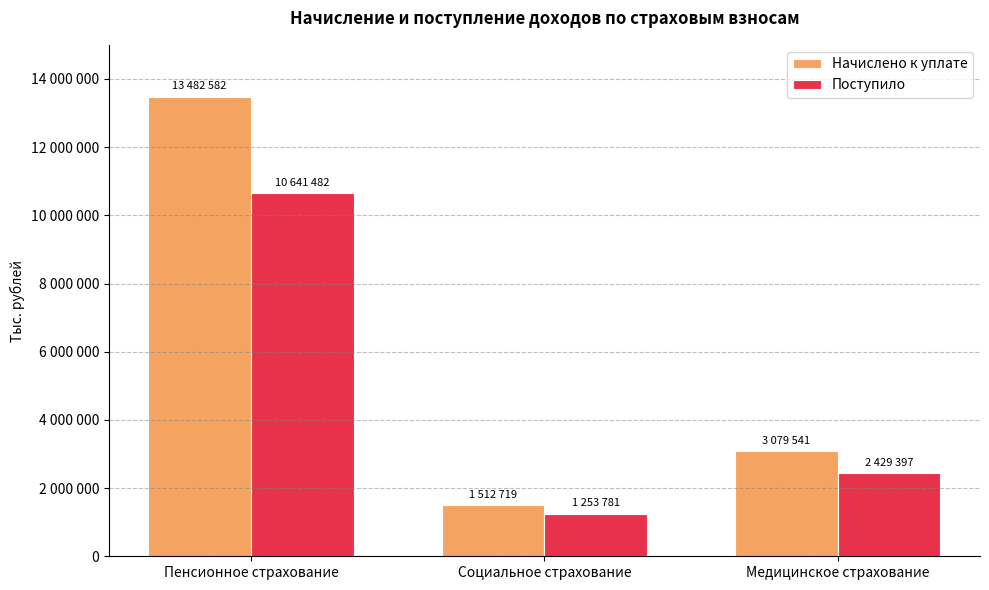

What is the label of the 1st bar from the left?

Пенсионное страхование